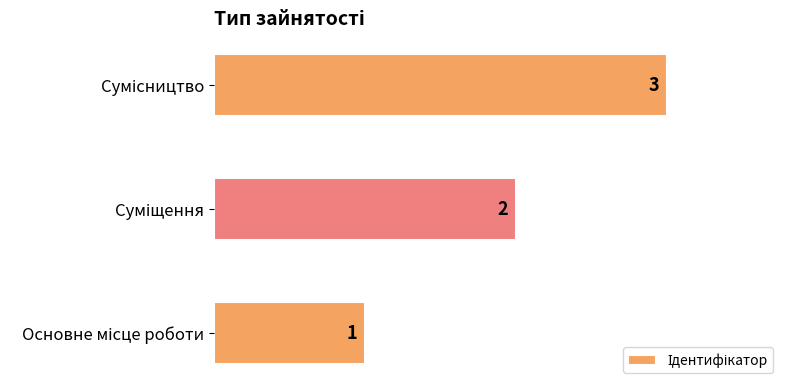

What is the maximum value shown in the chart?

3